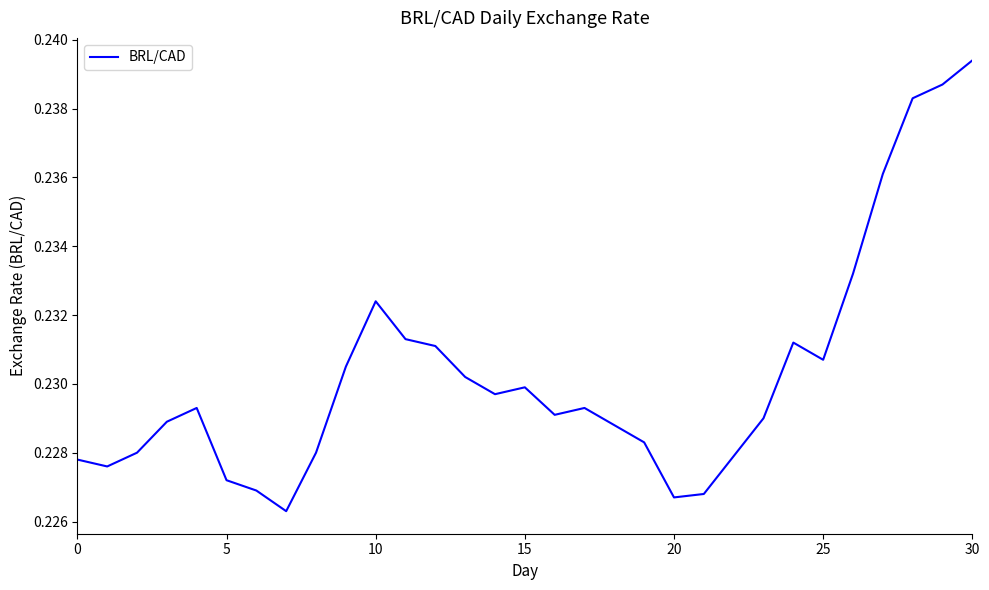

Does the chart display data point markers on the line(s)?

No